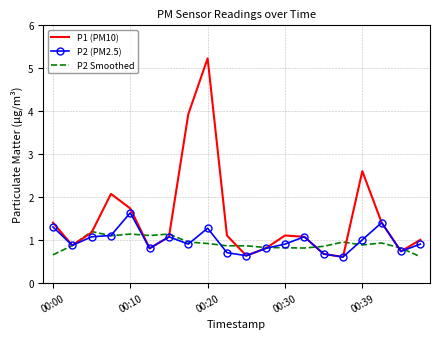

What is the greatest value displayed?

5.2